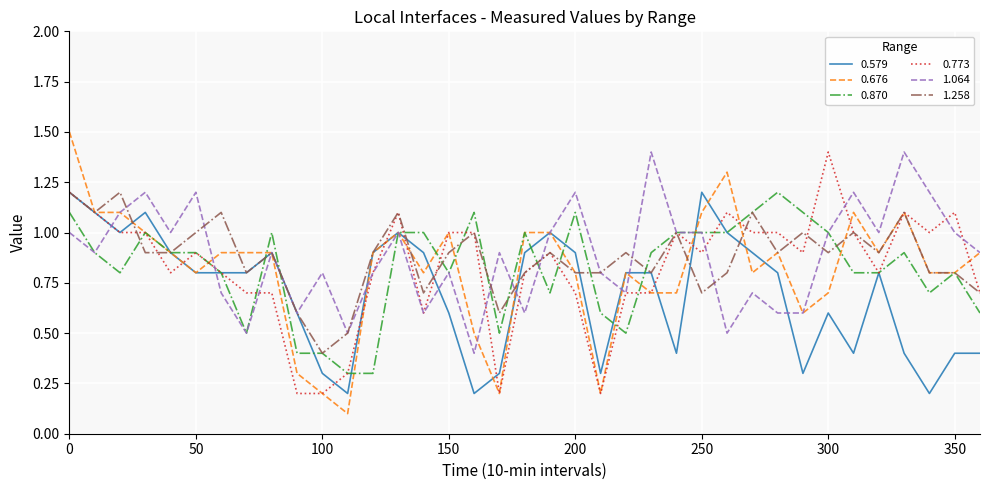

What is the maximum value for 0.579?

1.2